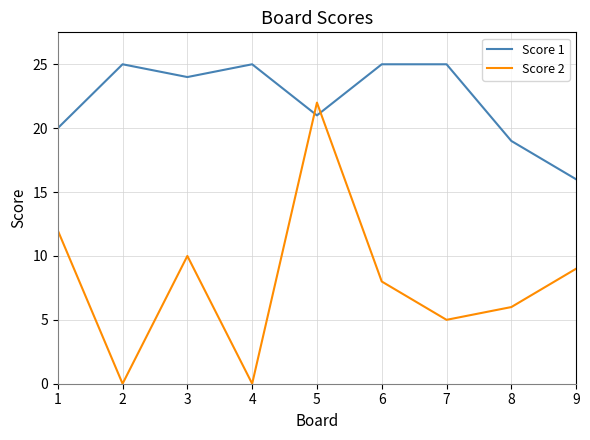

True or false: Score 2 has more than 0 interior local peaks.

True